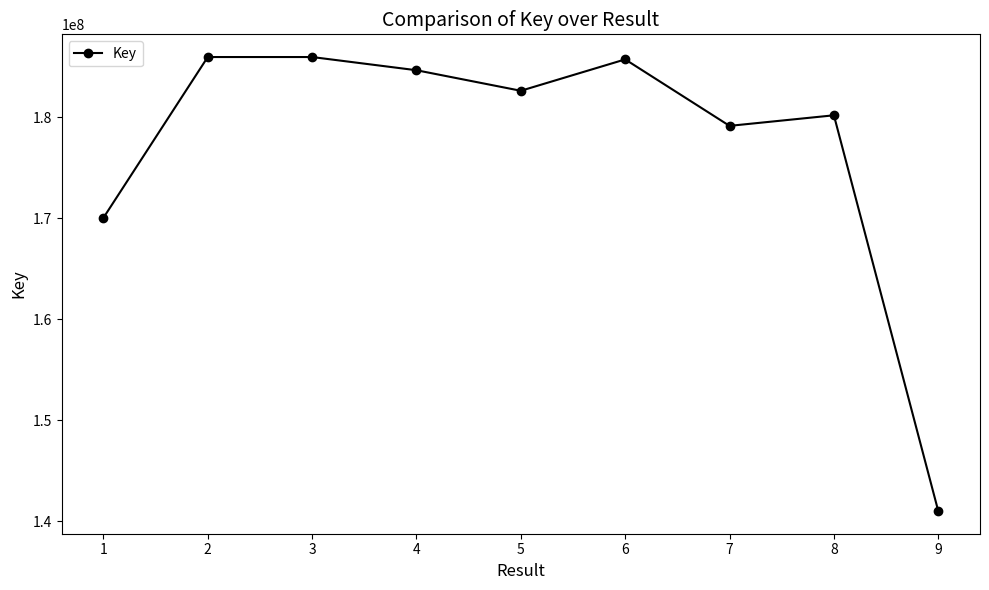

What is the value of the 5th point from the left?

182621466